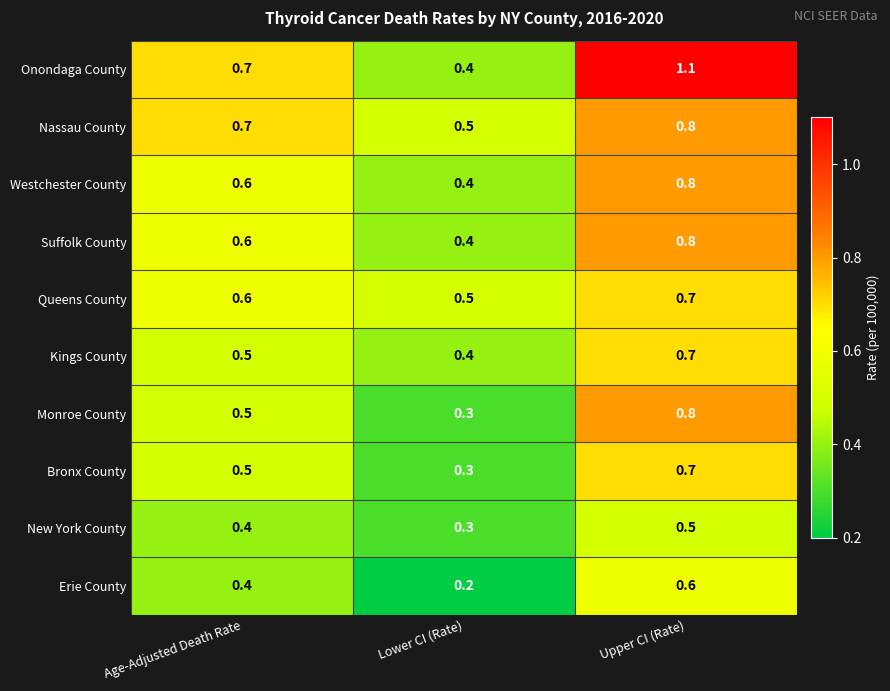

Count the number of data series in this chart.

10